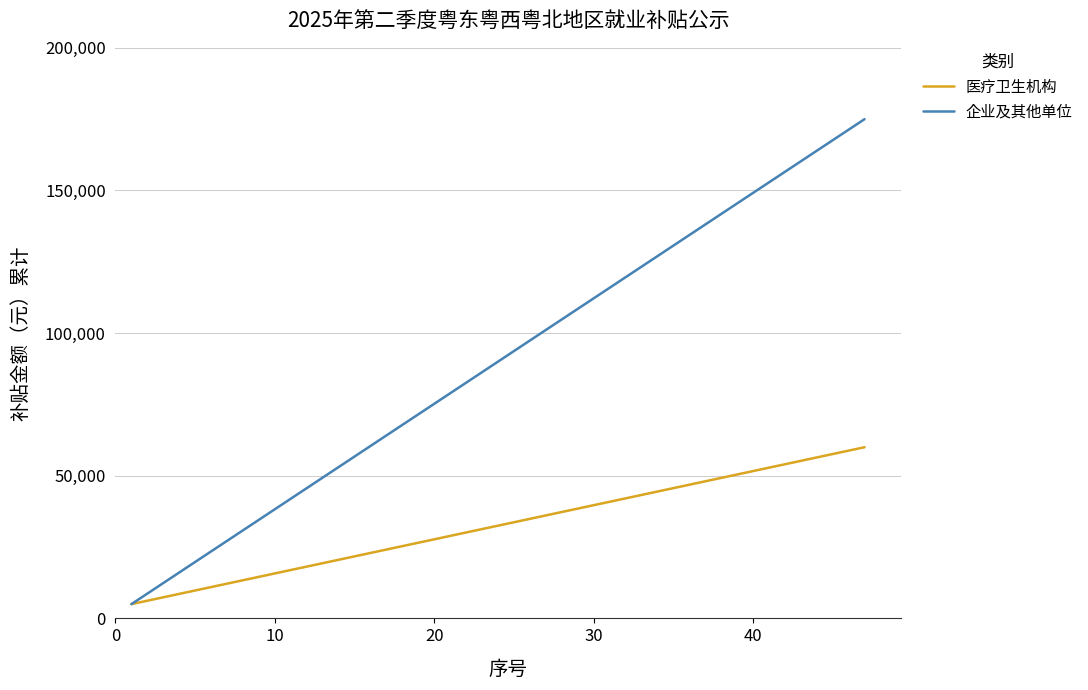

What is the smallest value displayed?

5000.0